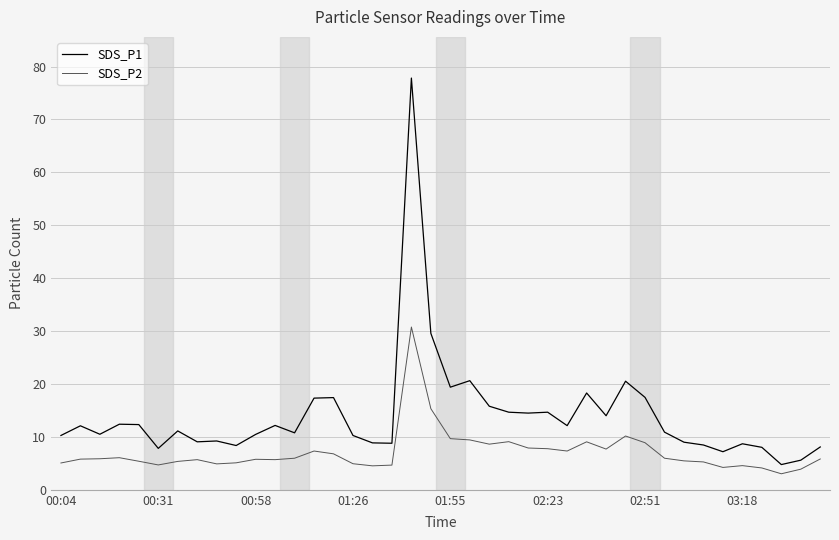

What is the difference between the second highest and second lowest values in the SDS_P2 series?

11.4